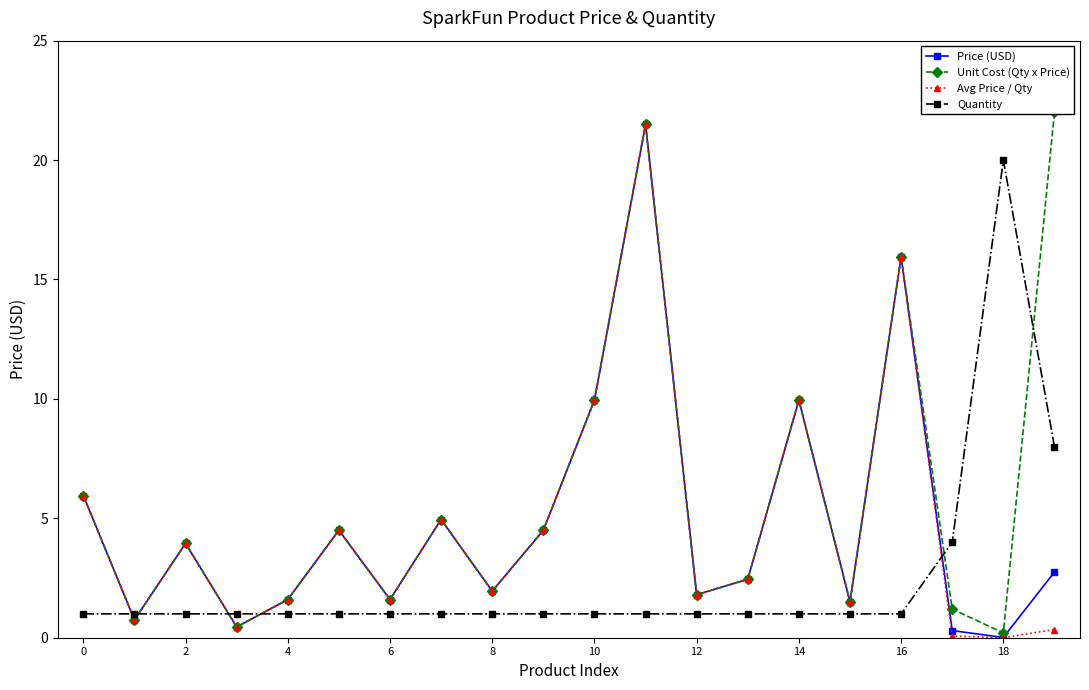

The value of Price (USD) at 12 is 1.8. True or false?

True